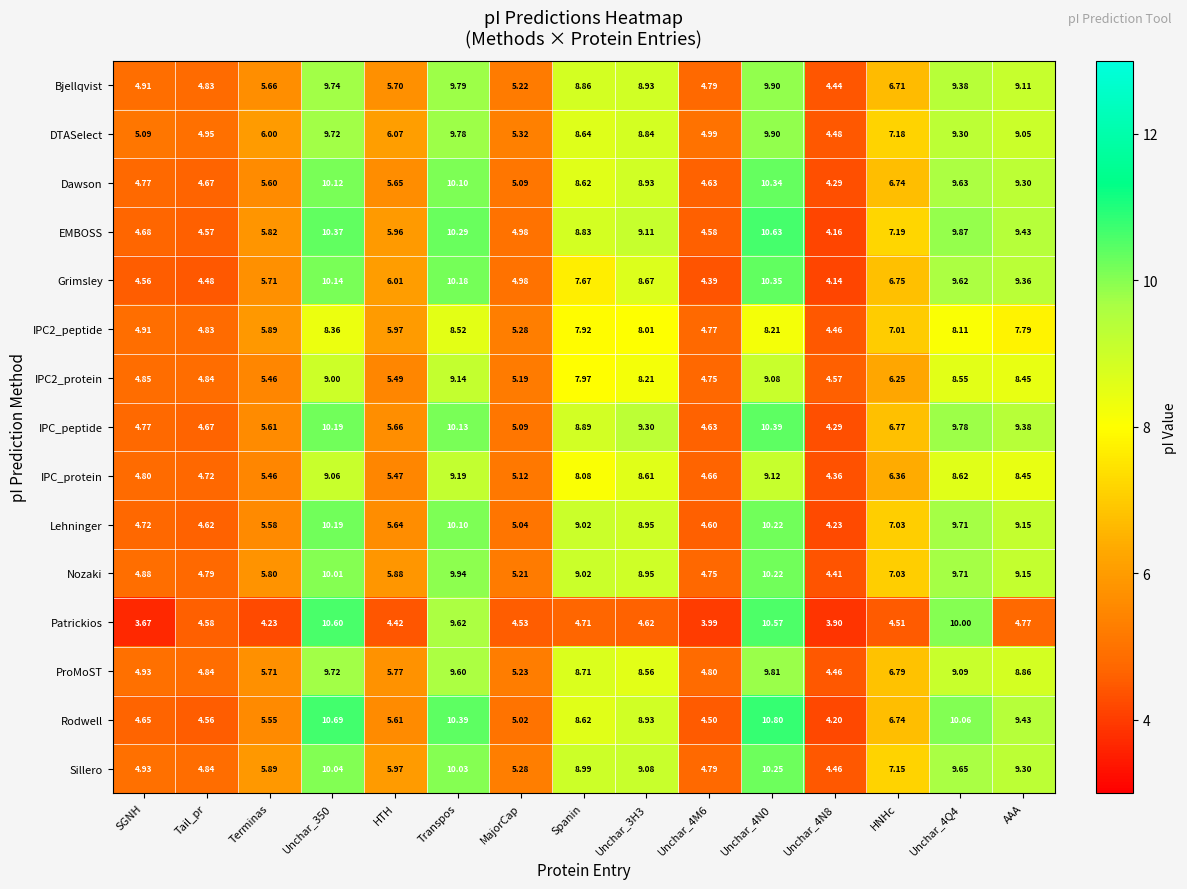

Which series changed the most between Unchar_4N0 and Unchar_4Q4?

EMBOSS